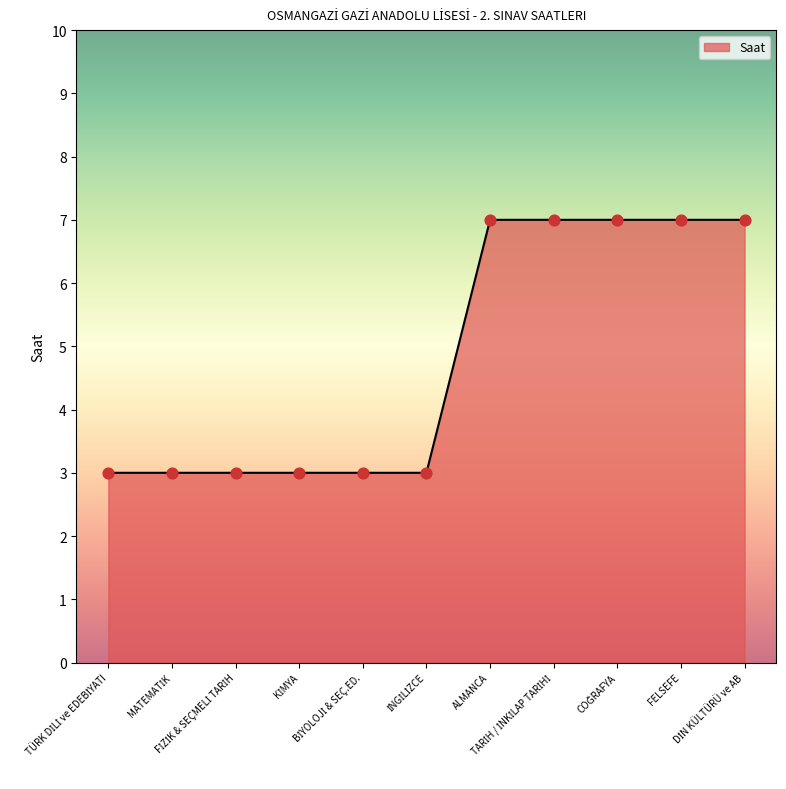

What is the difference between the maximum and minimum values?

4